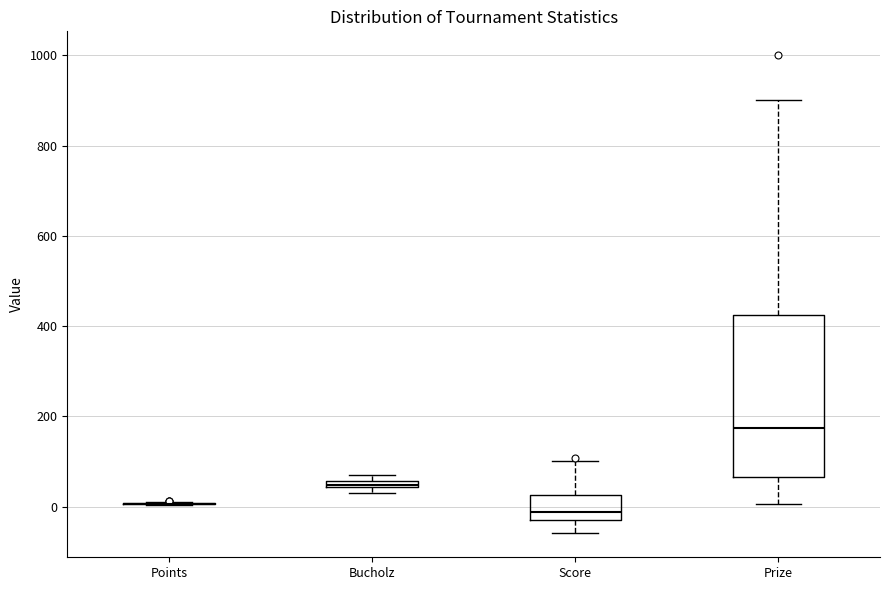

Where does the lower whisker of the box for Score end on the y-axis? The values are not printed on the chart, so give them approximately, as read against the axis.

-60